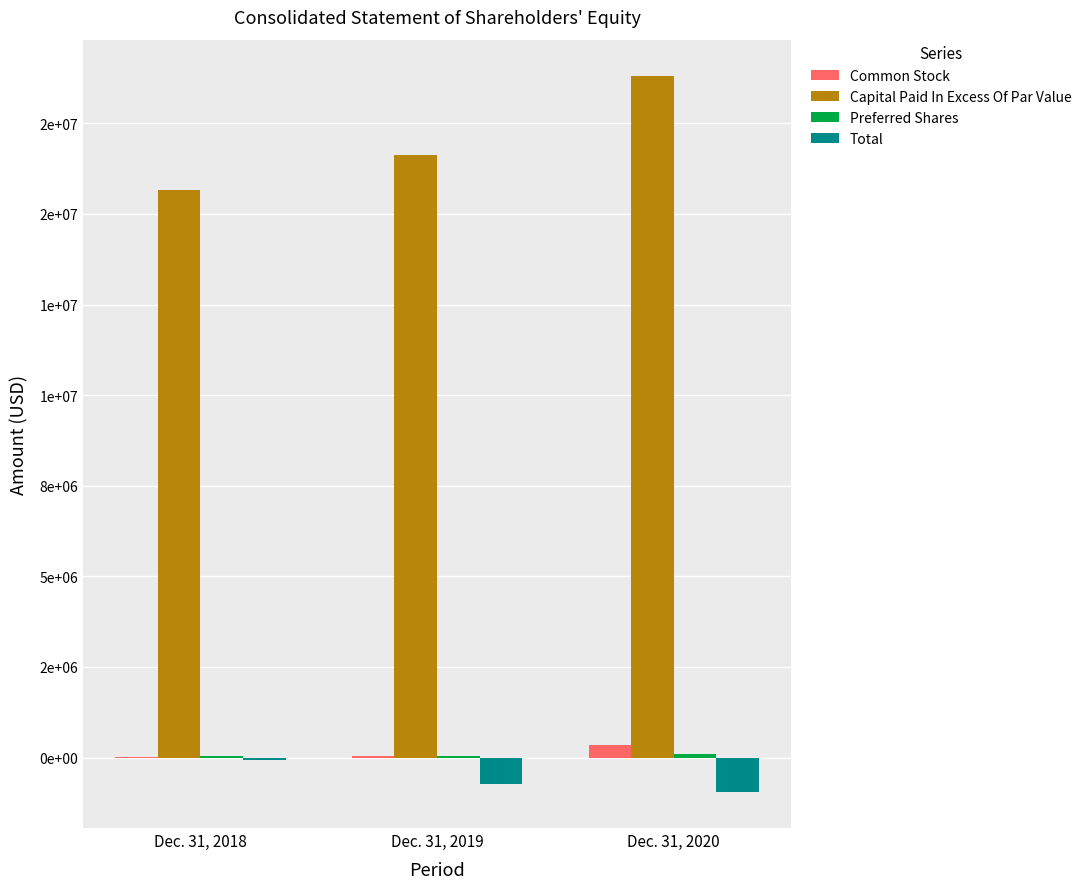

What is the sum of the Preferred Shares values at Dec. 31, 2018 and Dec. 31, 2020?

150000